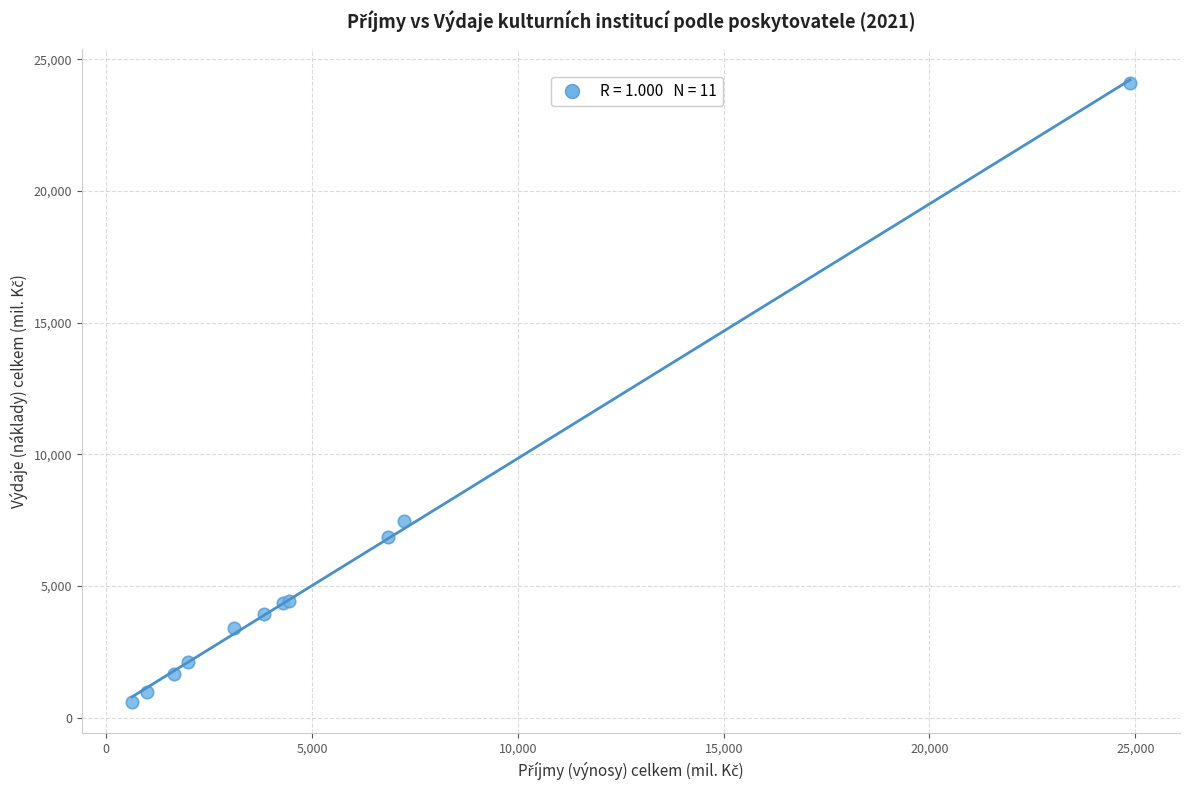

What Y value in the scatter plot is closest to 12349?

7481.7